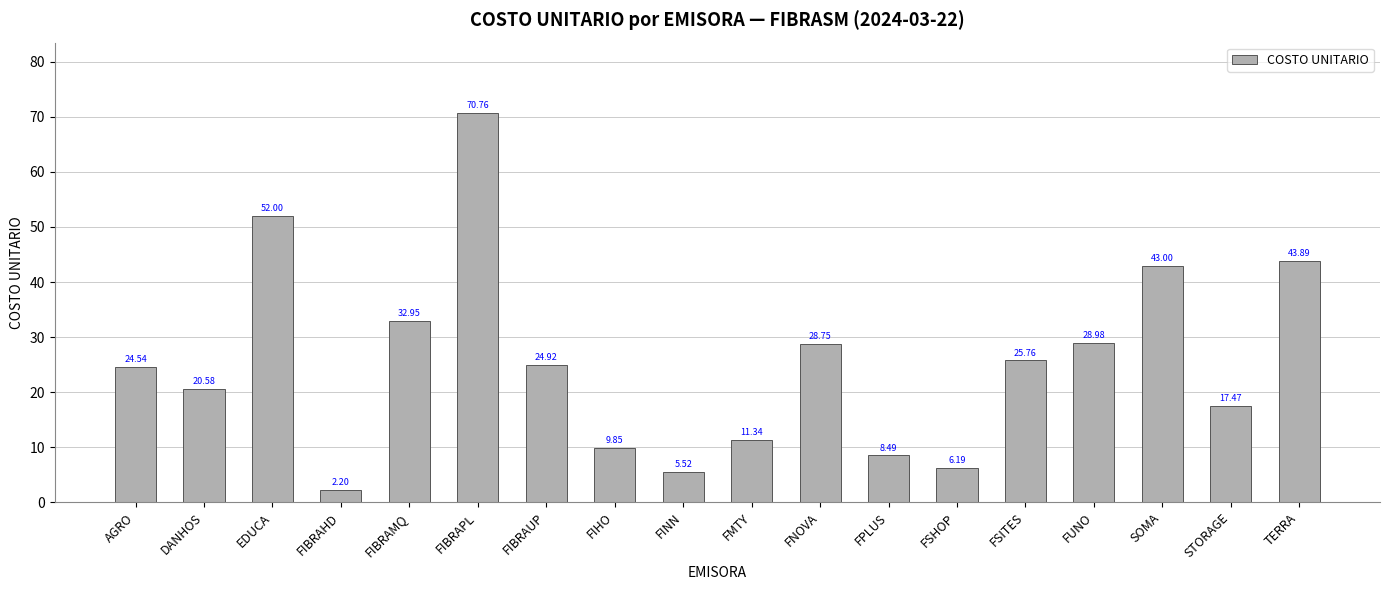

True or false: the data shows 44.4 at FIBRAMQ.

False